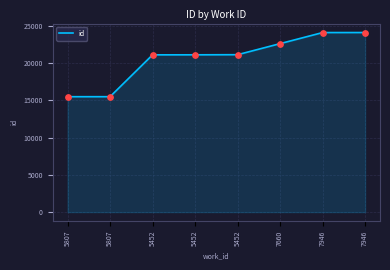

What is the change in value from 5807 to 7660?

+7122